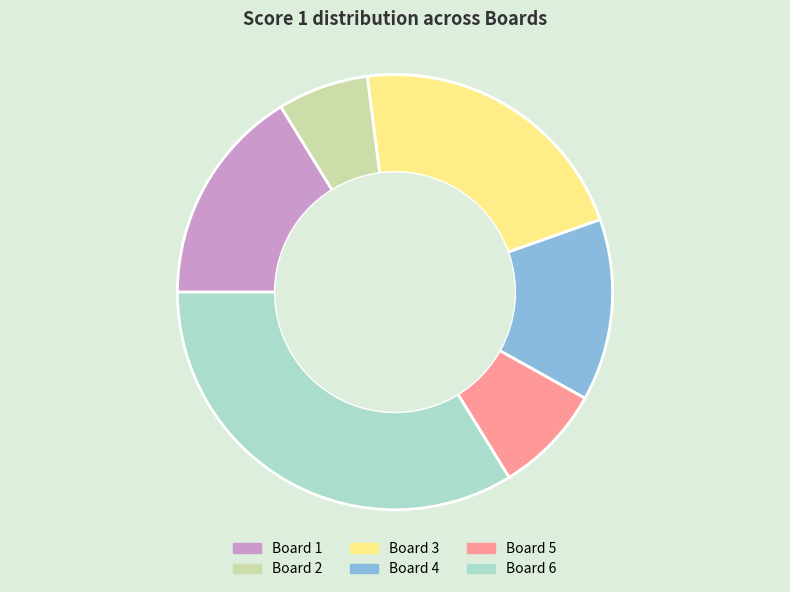

How many slices are in this pie chart?

6